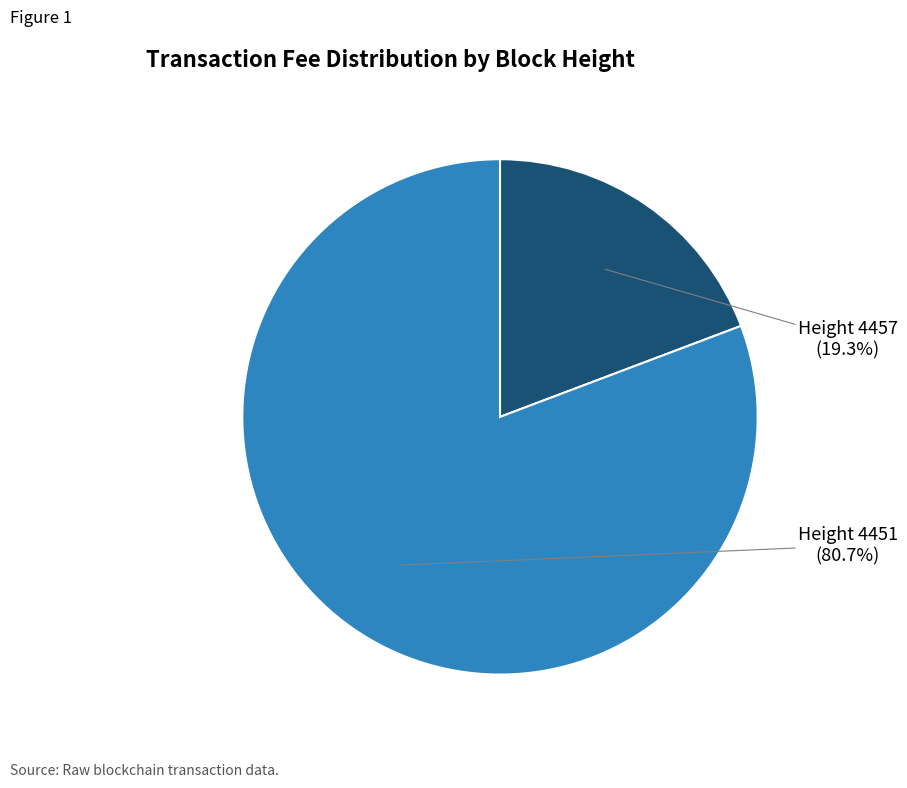

Rank the categories by value from lowest to highest.

Height 4457, Height 4451